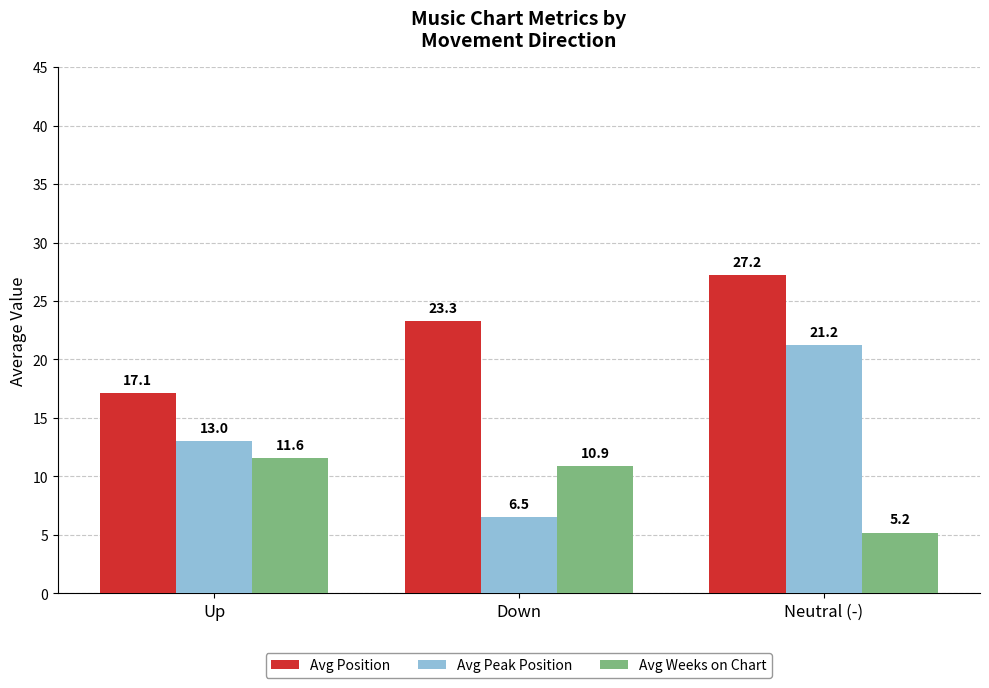

Rank the series at Down from lowest to highest value.

Avg Peak Position, Avg Weeks on Chart, Avg Position